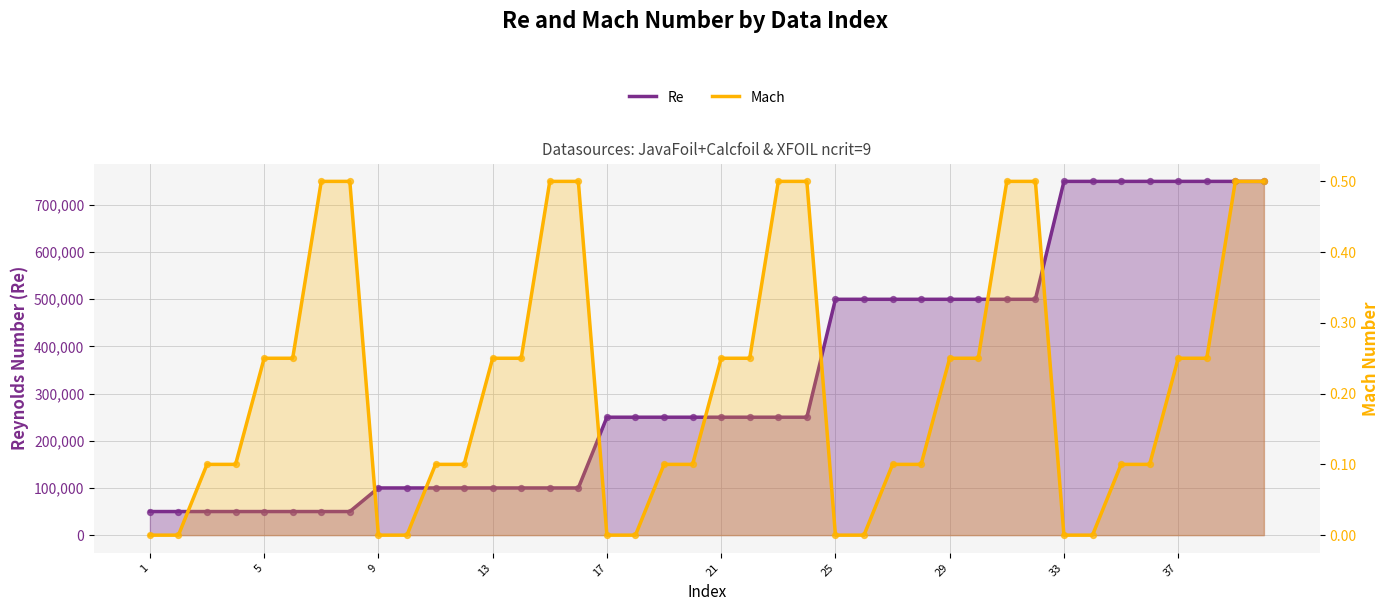

Which series contains the lowest Y value?

Mach